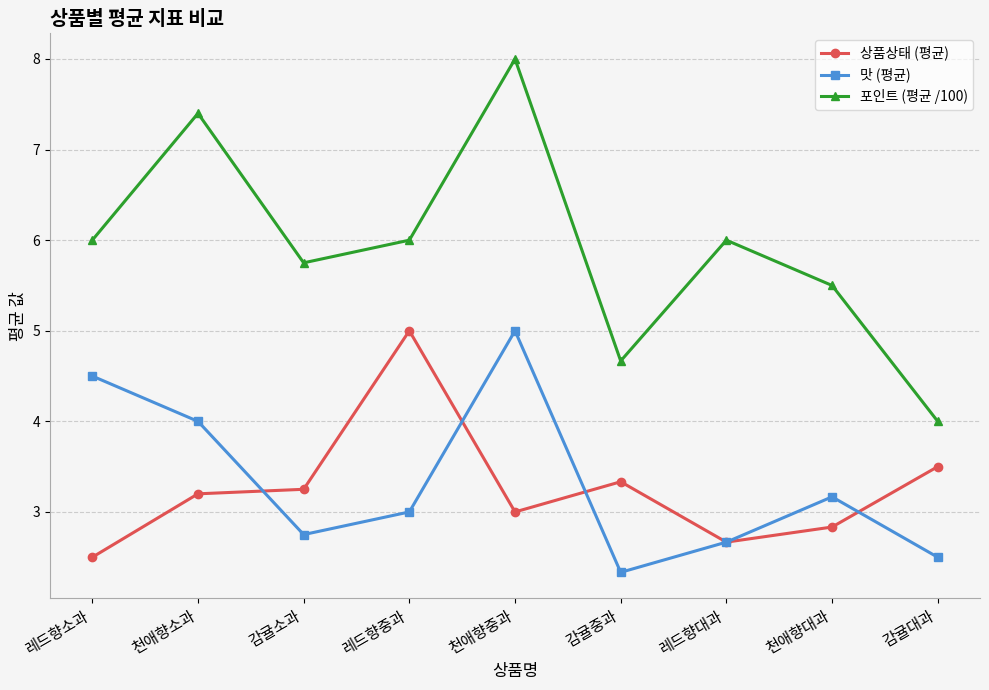

What is the minimum value for 맛 (평균)?

2.3